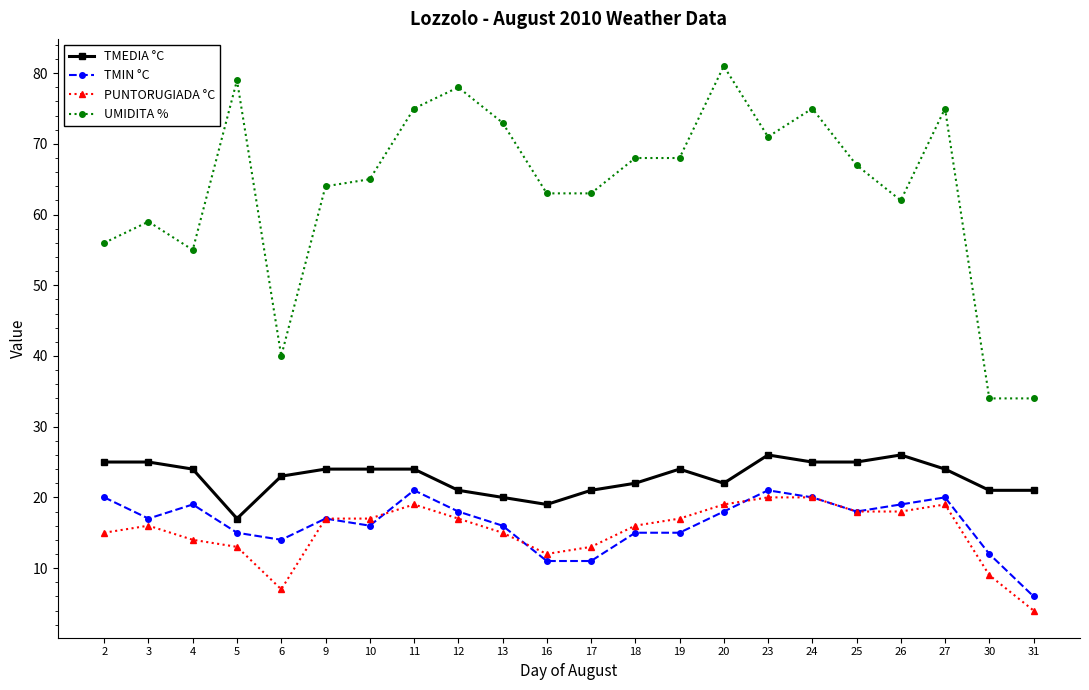

Is this an area chart (filled region under the line)?

No